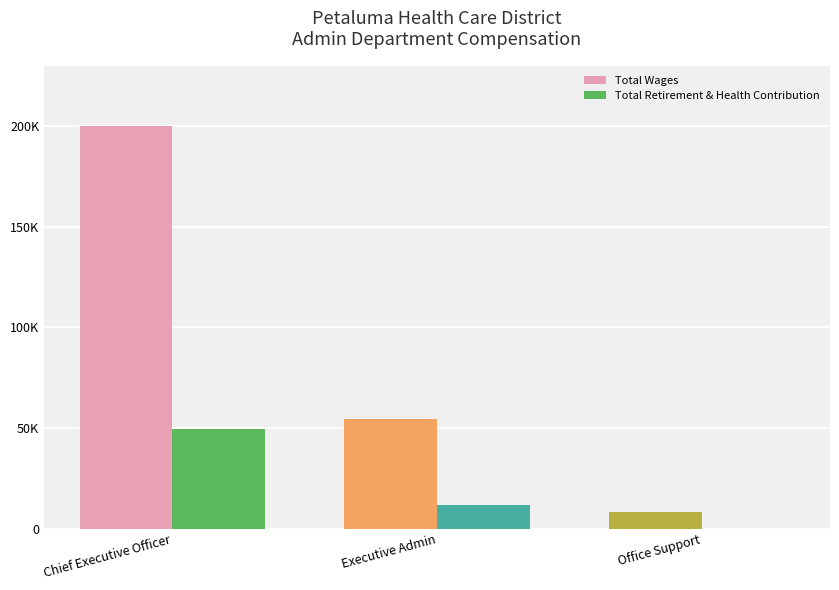

Does the chart contain stacked bars?

No